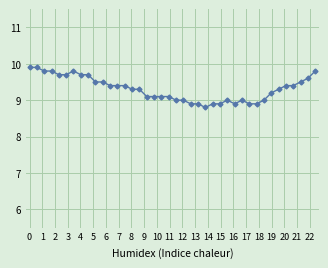

What is the value of the 18th point from the left?

9.1